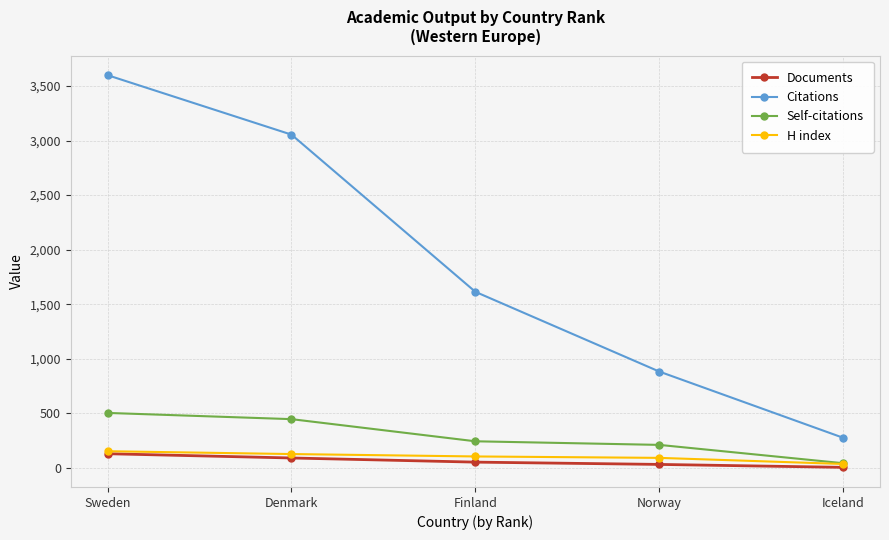

What is the sum of all Documents values?

306